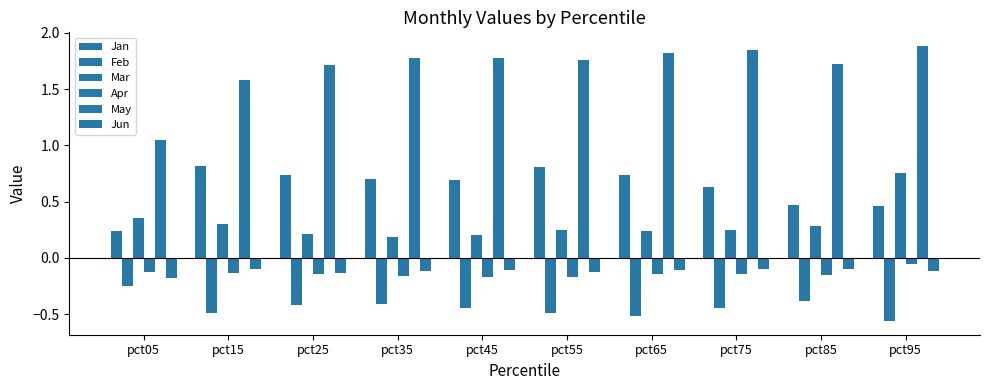

What is the difference between the maximum and minimum values in the Mar series?

0.6